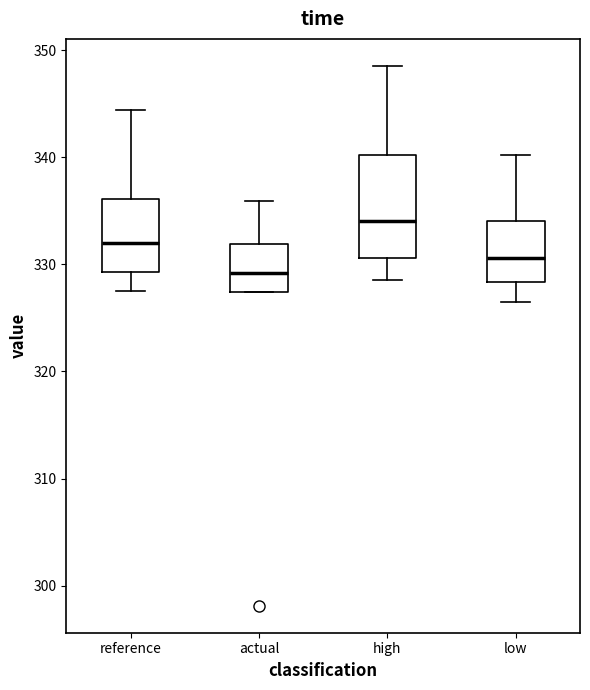

Reading left to right, read every box against the y-axis: the position of its median line, the range the box covers, and the ends of its whiskers. The values are not printed on the chart, so give them approximately, as read against the axis.

reference: median 332, box 329 to 336, whiskers 328 to 344
actual: median 329, box 327 to 332, whiskers 327 to 336
high: median 334, box 331 to 340, whiskers 328 to 349
low: median 331, box 328 to 334, whiskers 327 to 340